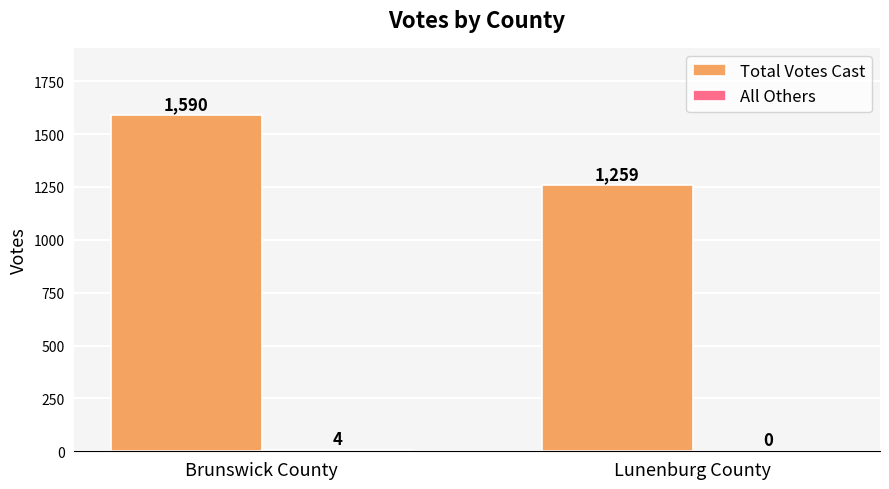

Which category has the highest value in the Total Votes Cast series?

Brunswick County